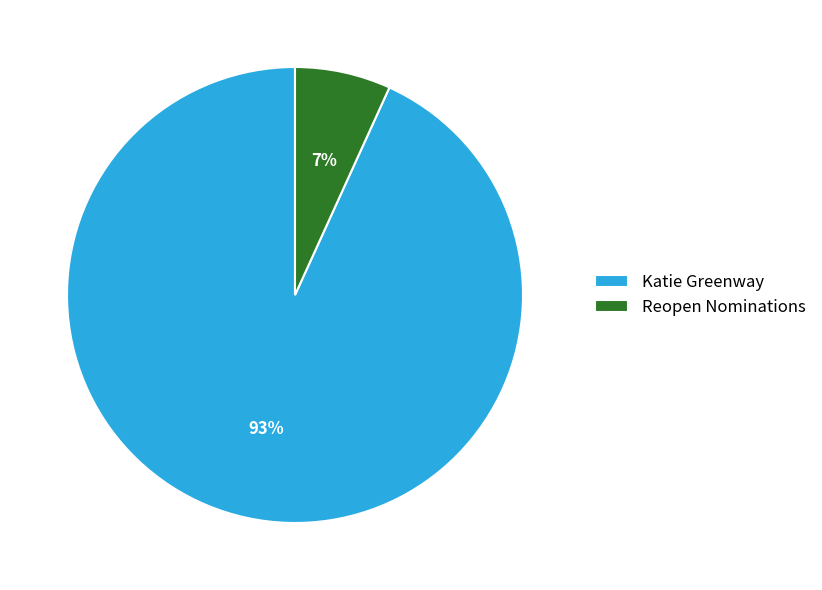

The Katie Greenway slice represents 86% of the pie. True or false?

False